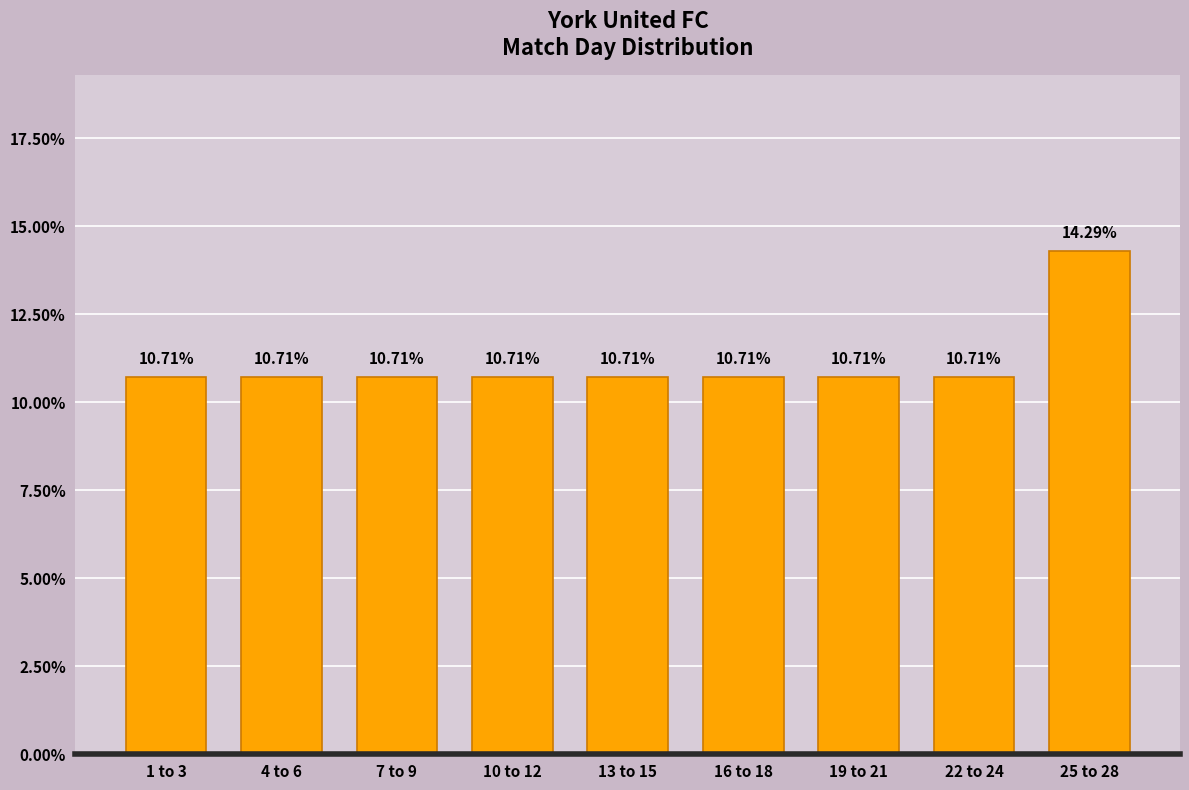

What is the average value?

11.1